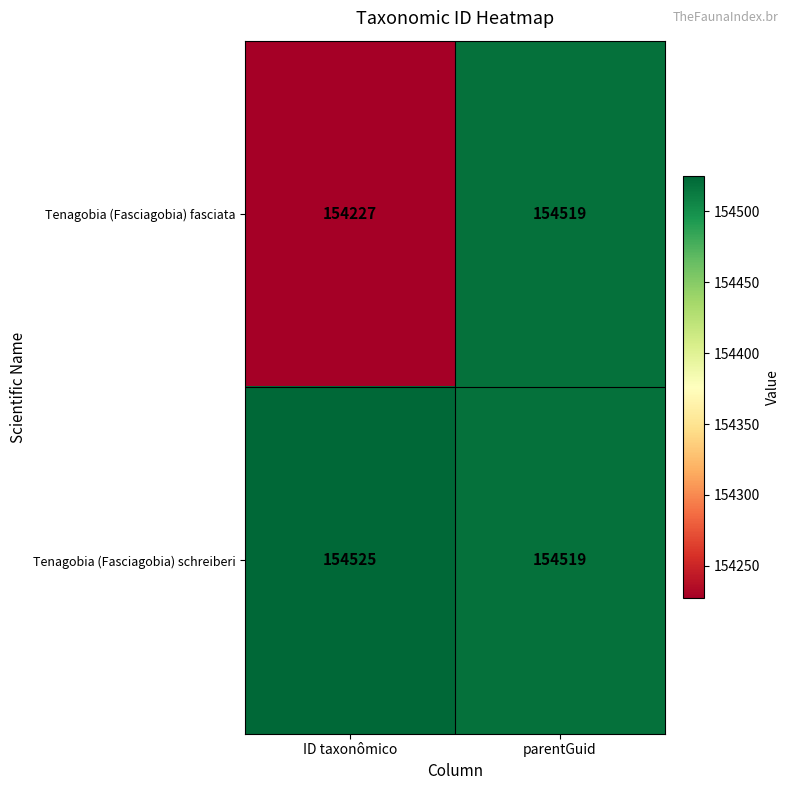

Rank the series by their average value, from highest to lowest.

Tenagobia (Fasciagobia) schreiberi, Tenagobia (Fasciagobia) fasciata